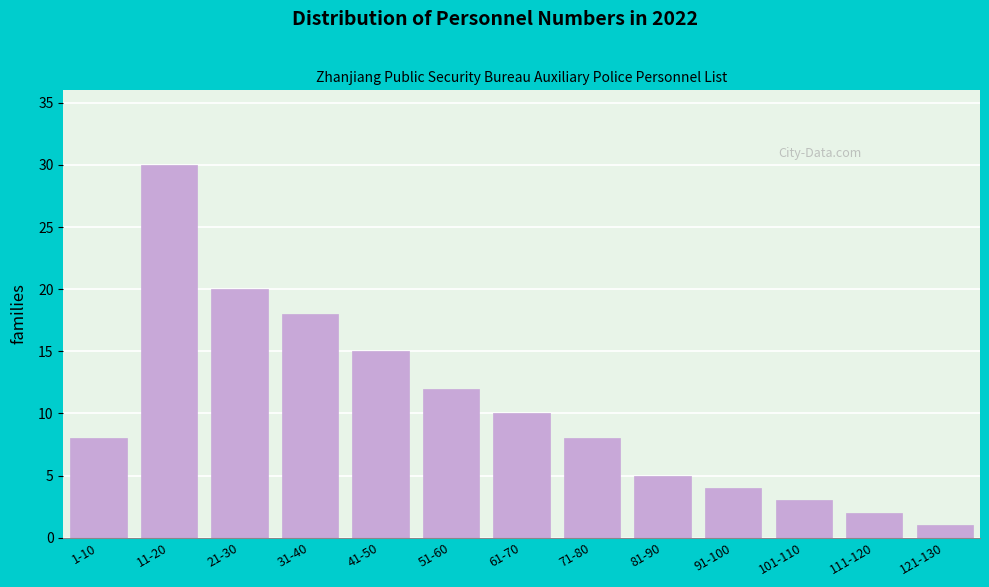

Reading right to left, extract all data points from this chart.

1	2	3	4	5	8	10	12	15	18	20	30	8